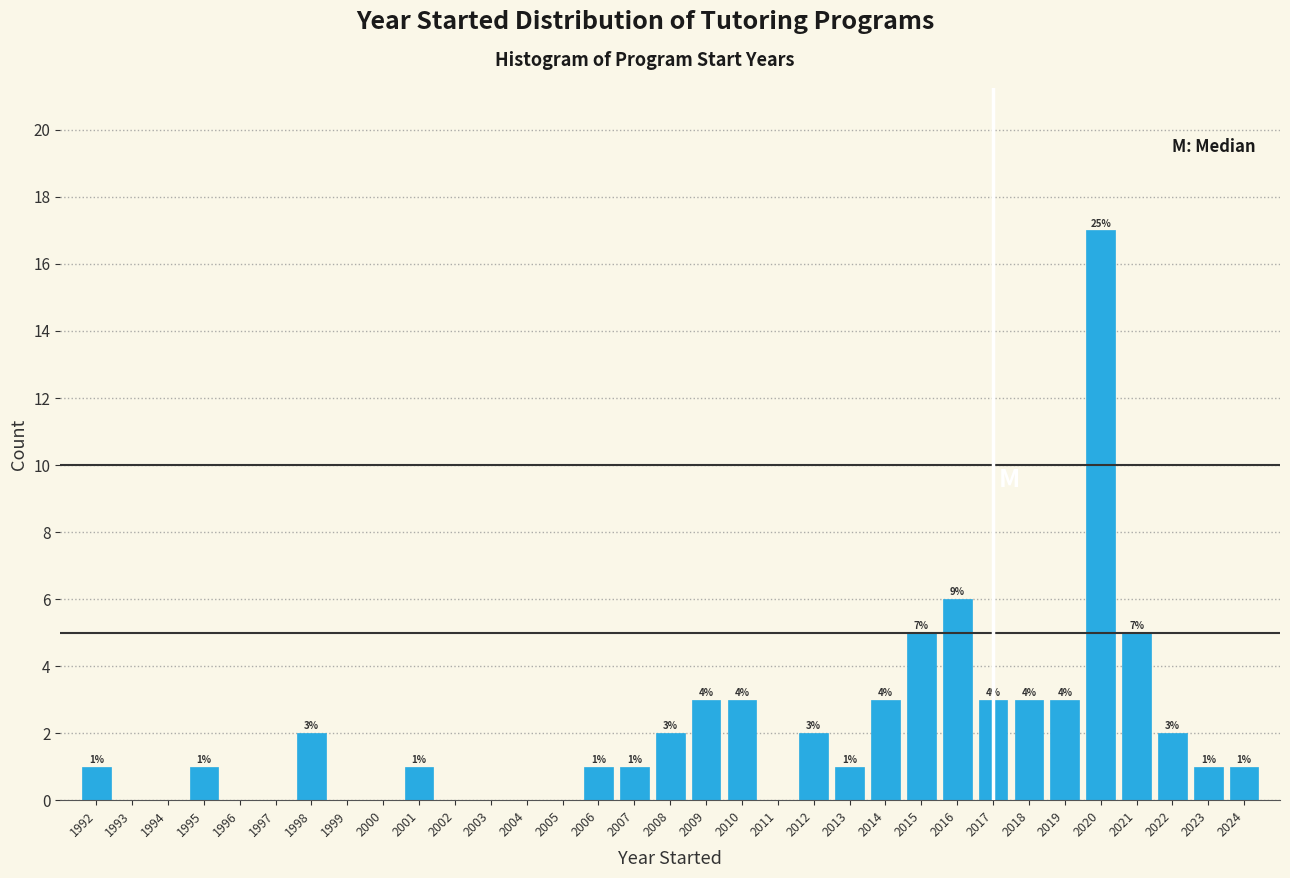

Reading right to left, extract all data points from this chart.

1	1	2	5	17	3	3	3	6	5	3	1	2	3	3	2	1	1	1	2	1	1